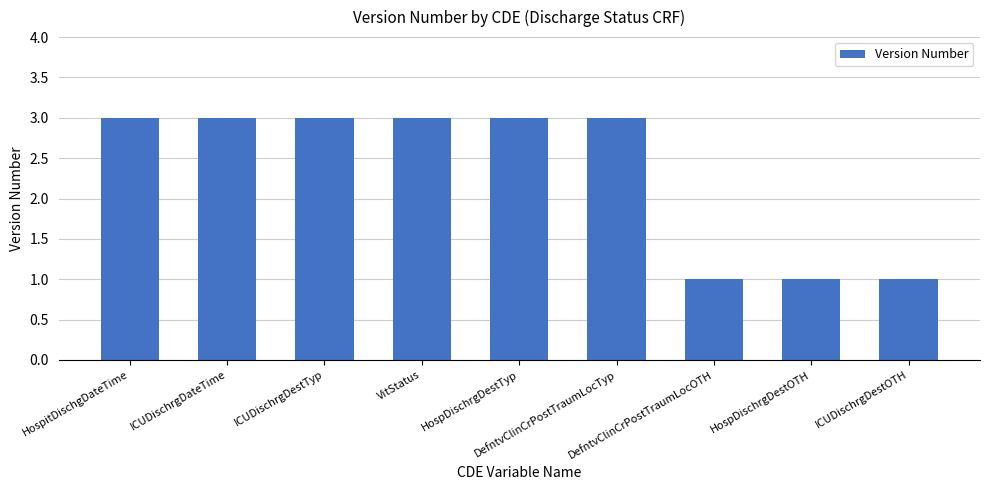

What position from the left is VitStatus?

4